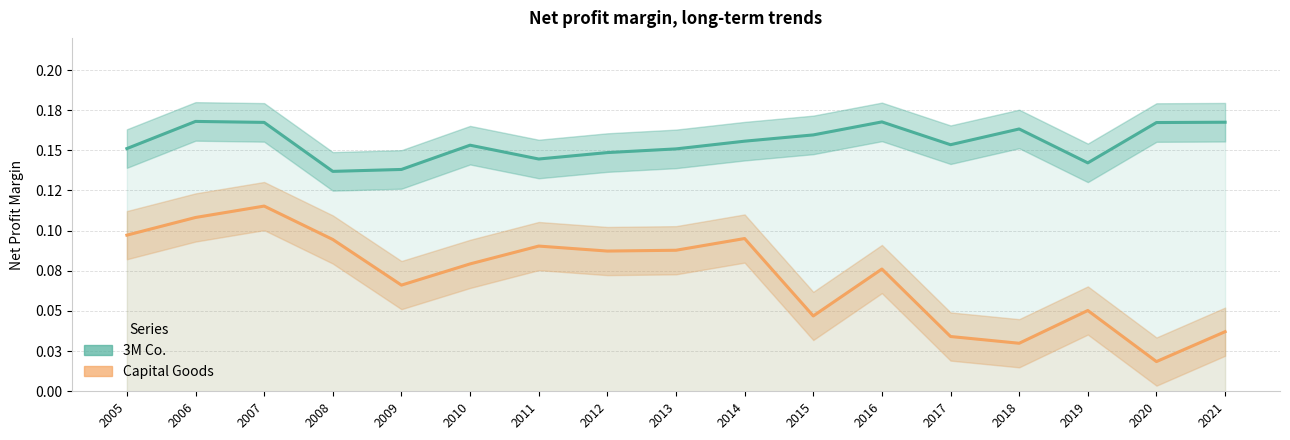

In Capital Goods, how many points are lower than both neighbors (excluding endpoints)?

5